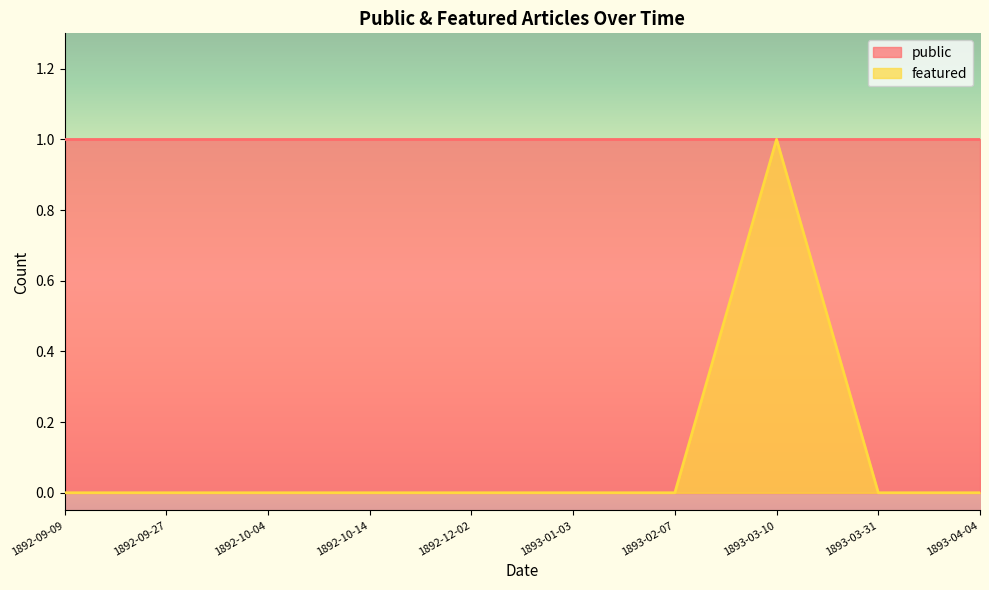

Between 1893-01-03 and 1892-09-09, which is larger?

1893-01-03